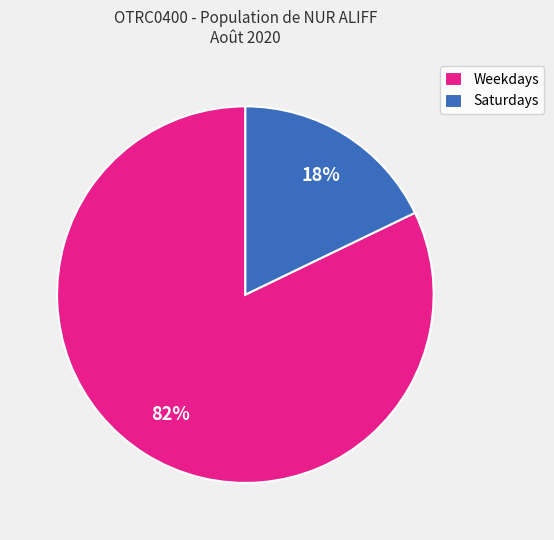

Is there a majority slice in this chart?

Yes